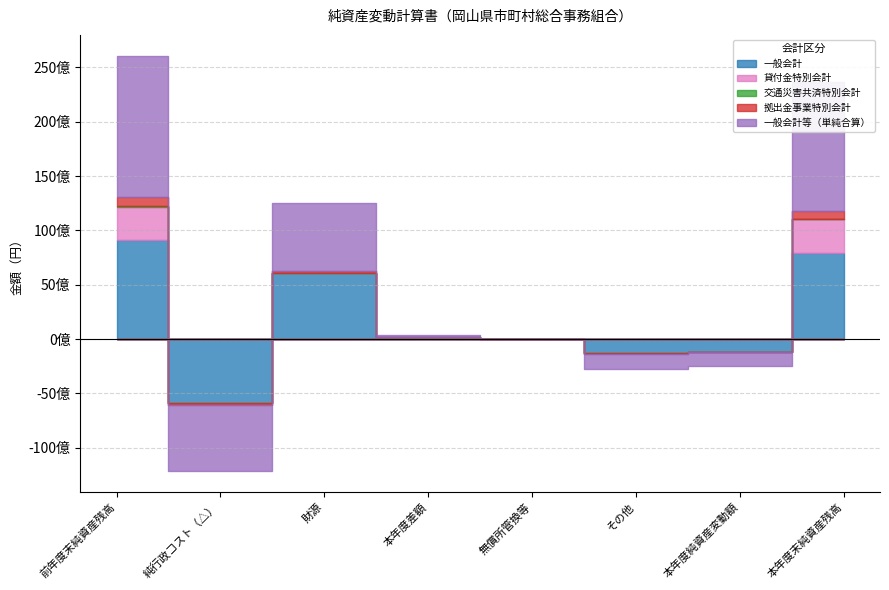

At how many categories does at least one series exceed -1795836716?

8